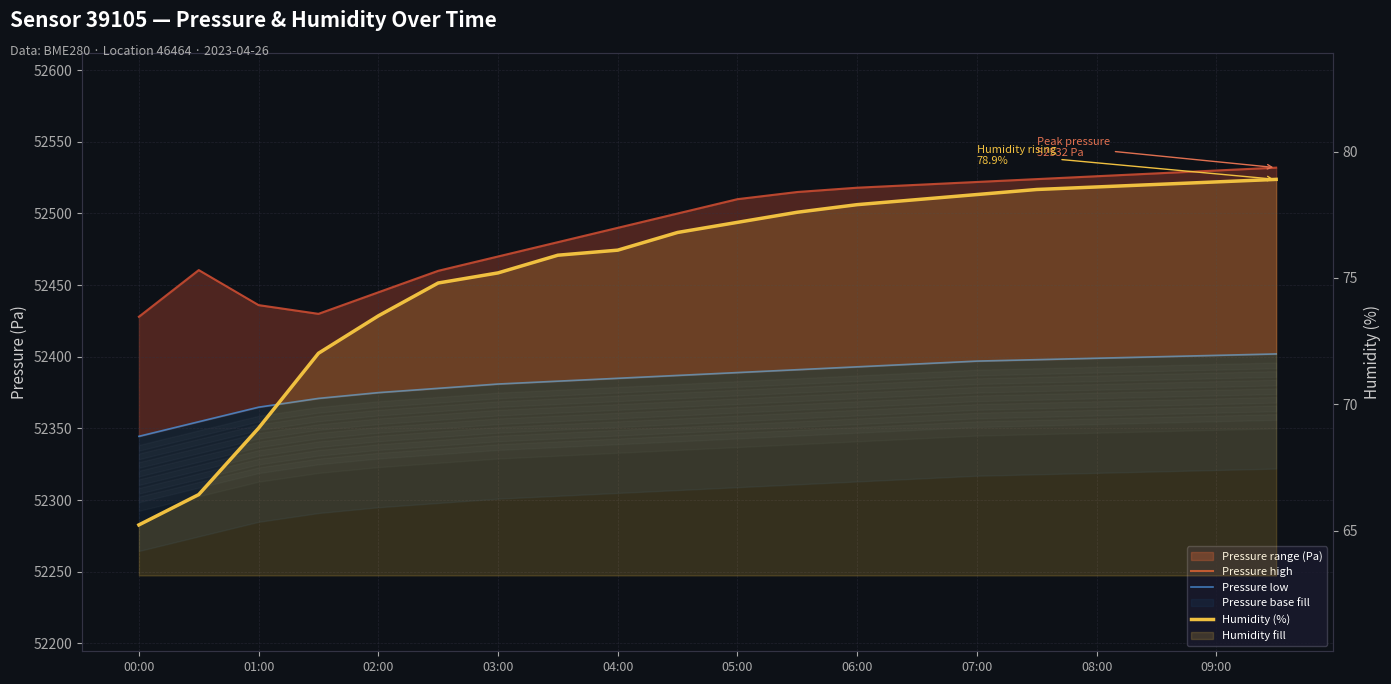

Is the value of Pressure low at 02:00 greater than the value of Pressure high at 00:00?

No